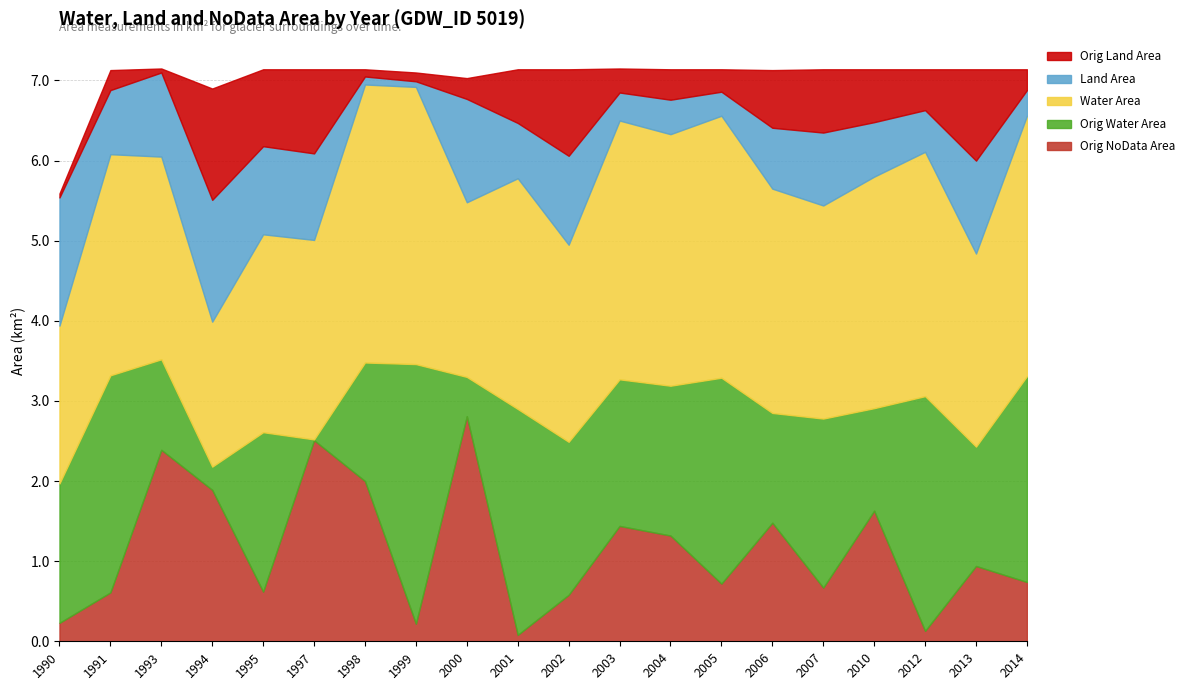

Which series ends up on top after the final intersection of origlandArea and landArea?

landArea